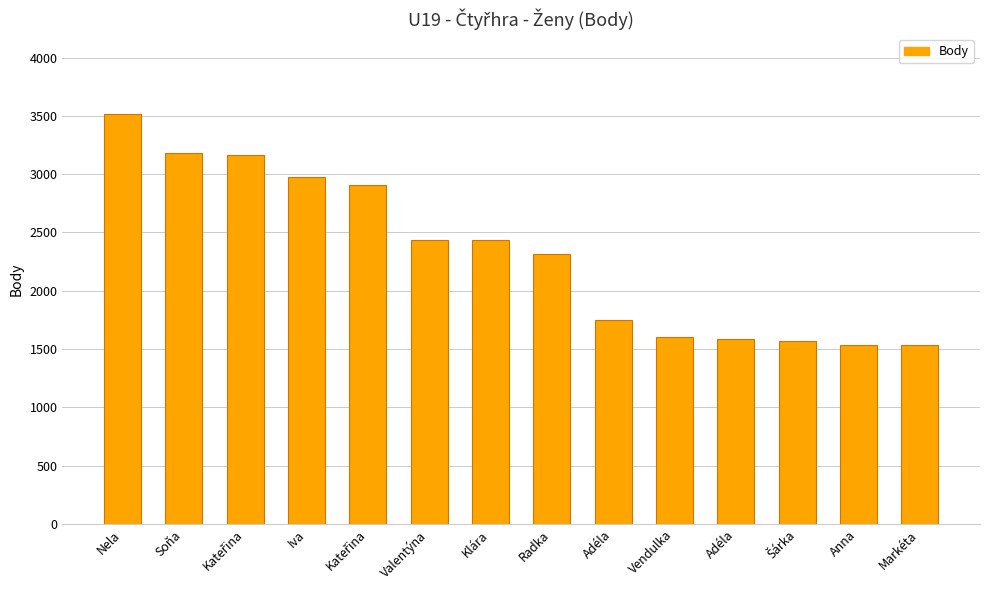

Between Nela and Anna, which is larger?

Nela